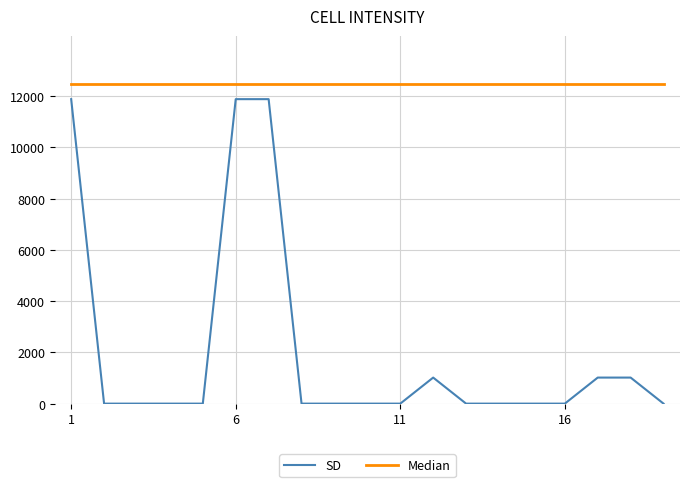

List the series in order of their peak value, lowest first.

SD, Median